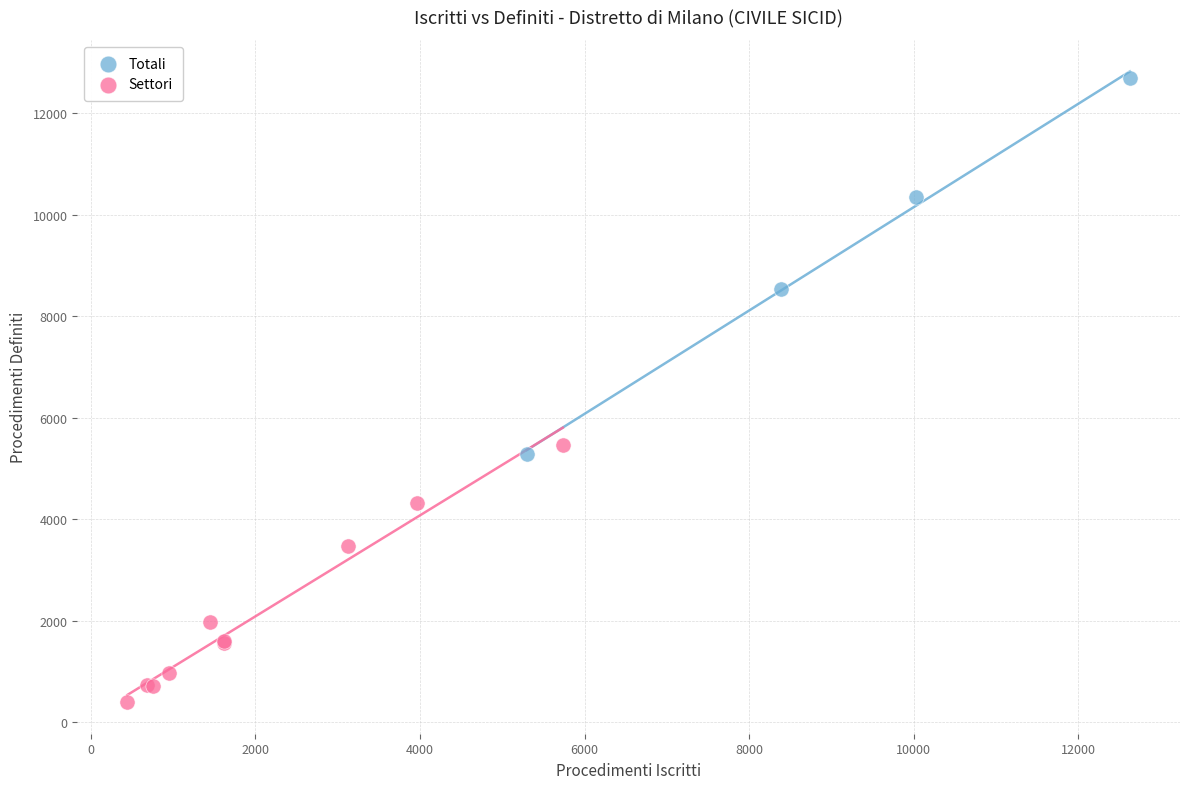

Which series reaches the maximum Y coordinate?

Totali